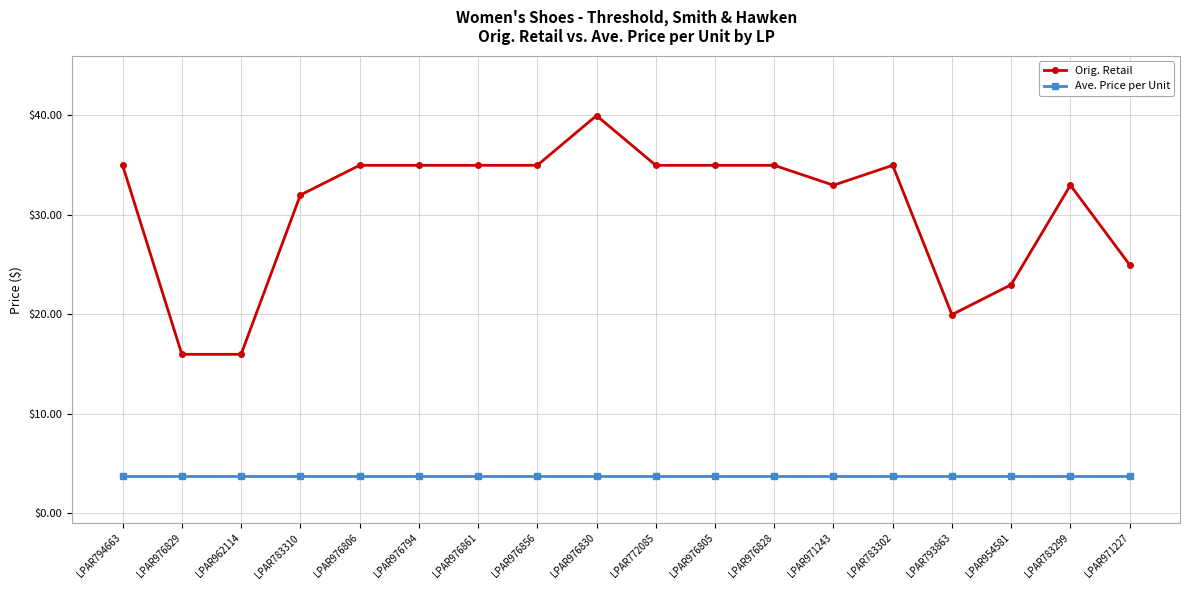

Which series has the widest spread of values?

Orig. Retail